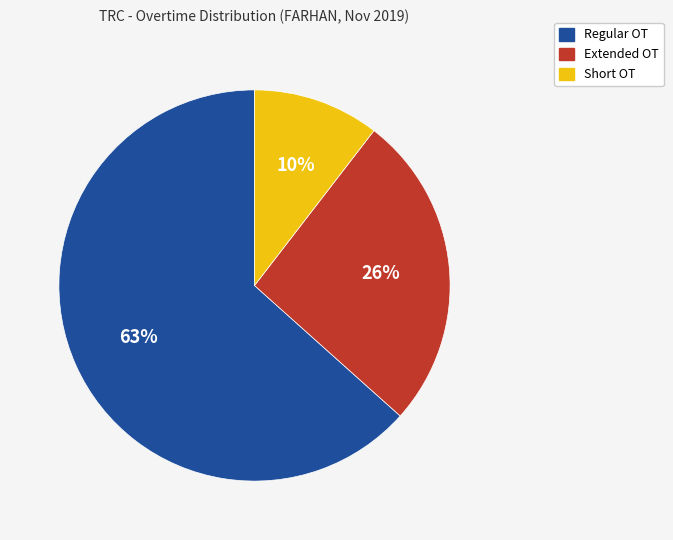

How many segments does this pie chart have?

3